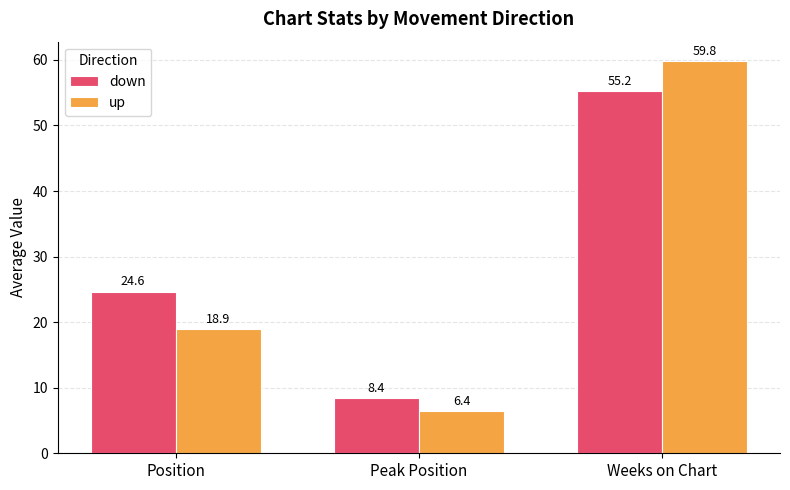

What is the label of the 2nd bar from the right?

Peak Position